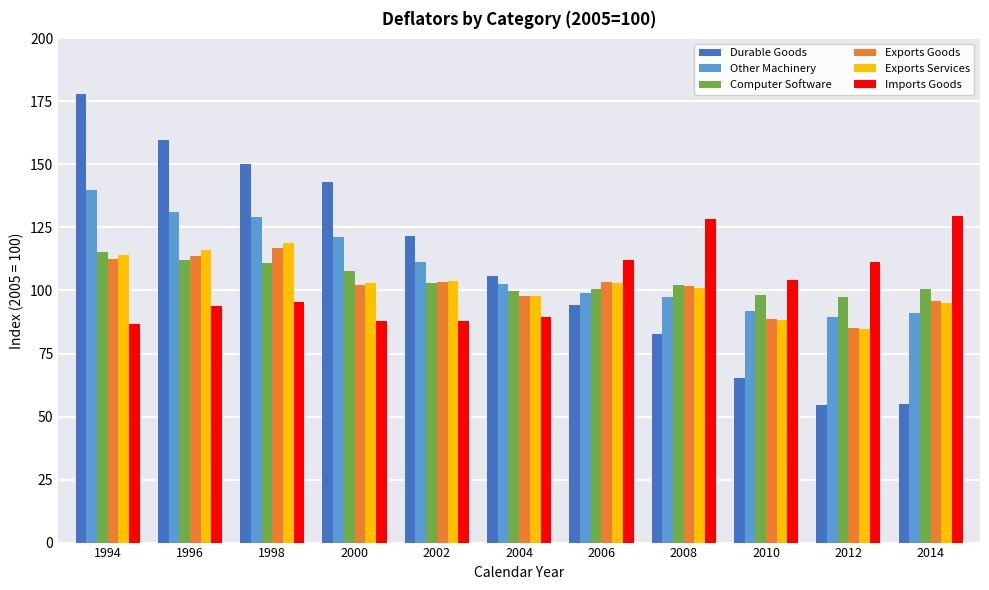

Where does the Computer Software series first go above 102?

1994